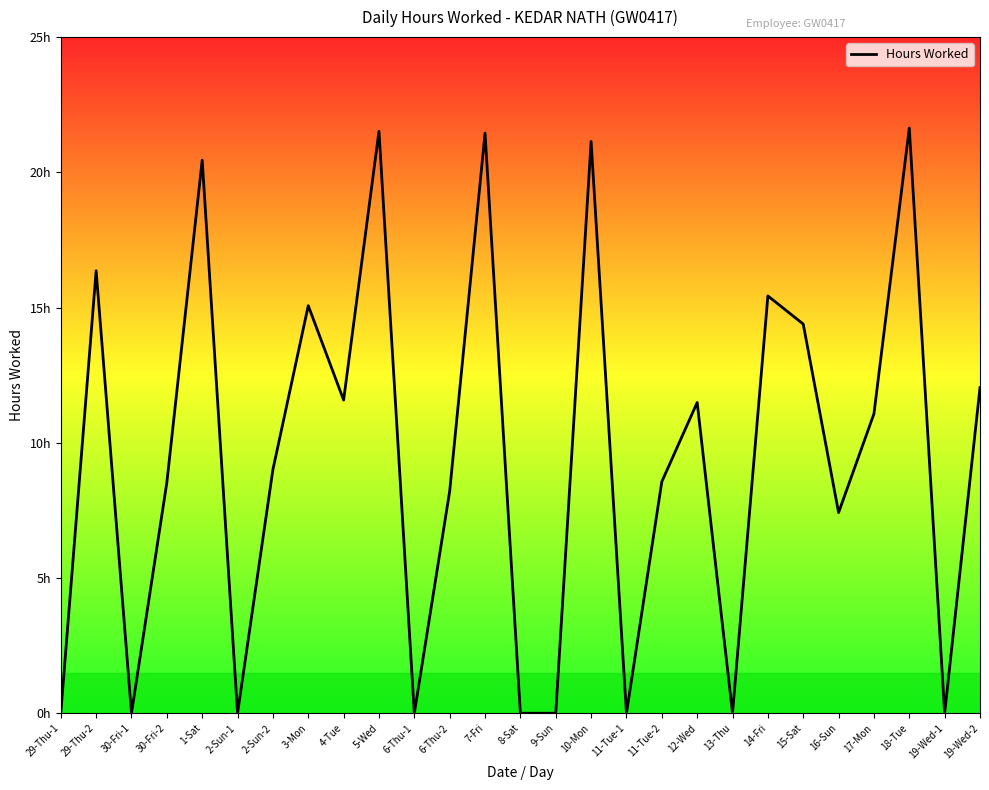

Rank the categories by value from lowest to highest.

29-Thu-1, 30-Fri-1, 2-Sun-1, 6-Thu-1, 8-Sat, 9-Sun, 11-Tue-1, 13-Thu, 19-Wed-1, 16-Sun, 6-Thu-2, 30-Fri-2, 11-Tue-2, 2-Sun-2, 17-Mon, 12-Wed, 4-Tue, 19-Wed-2, 15-Sat, 3-Mon, 14-Fri, 29-Thu-2, 1-Sat, 10-Mon, 7-Fri, 5-Wed, 18-Tue